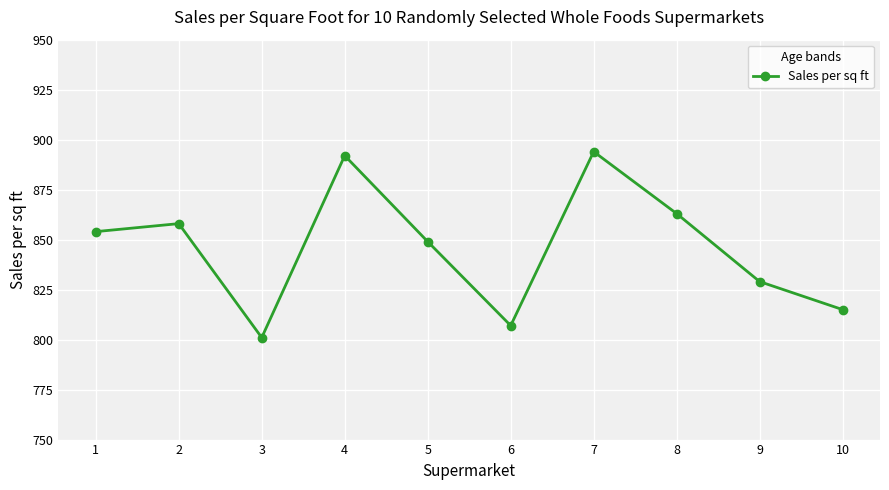

How many series are shown in this chart?

1